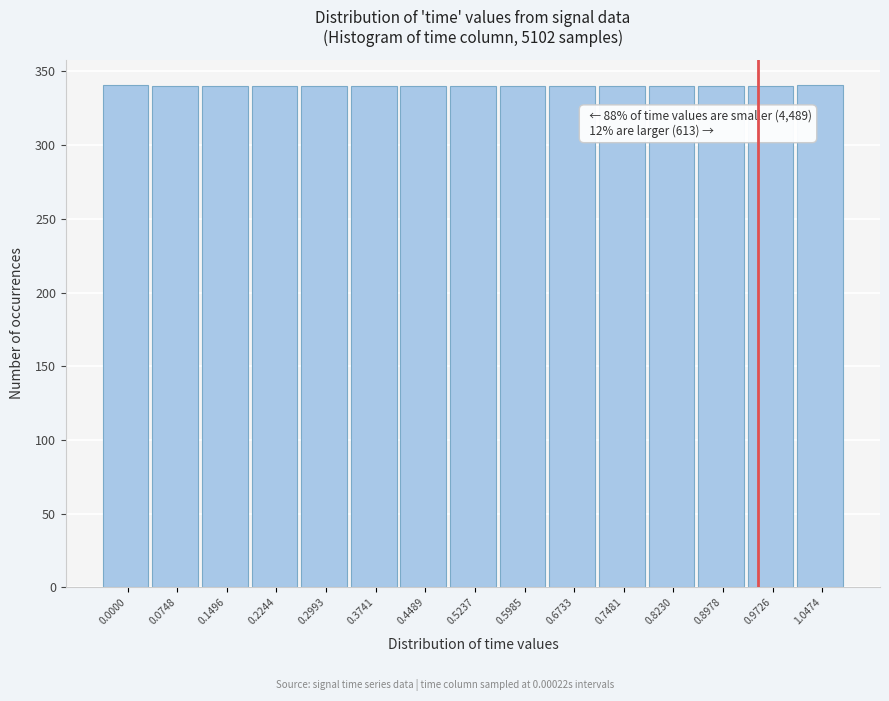

The value at 0.5237 is 340. True or false?

True